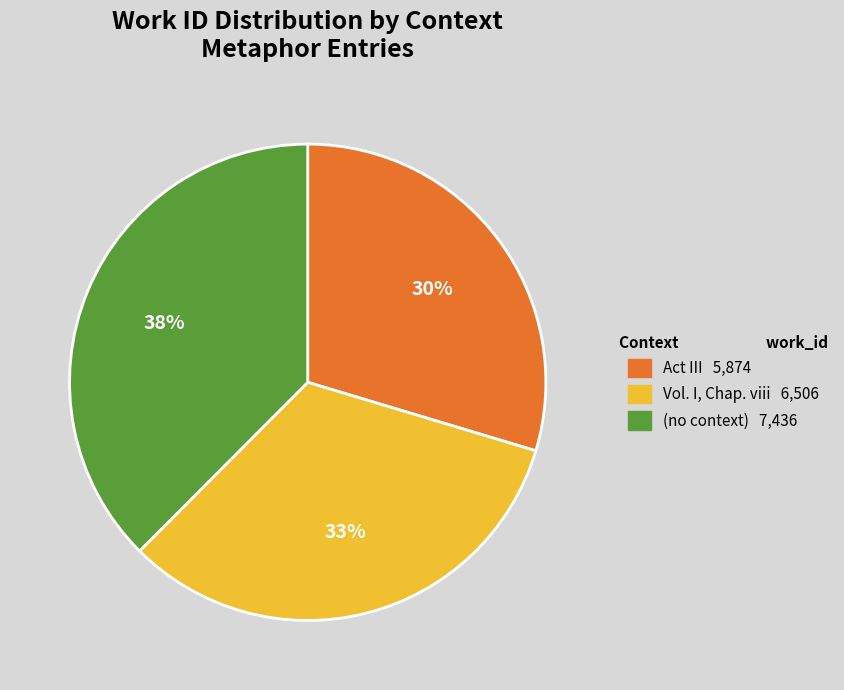

Does any single category account for the majority?

No